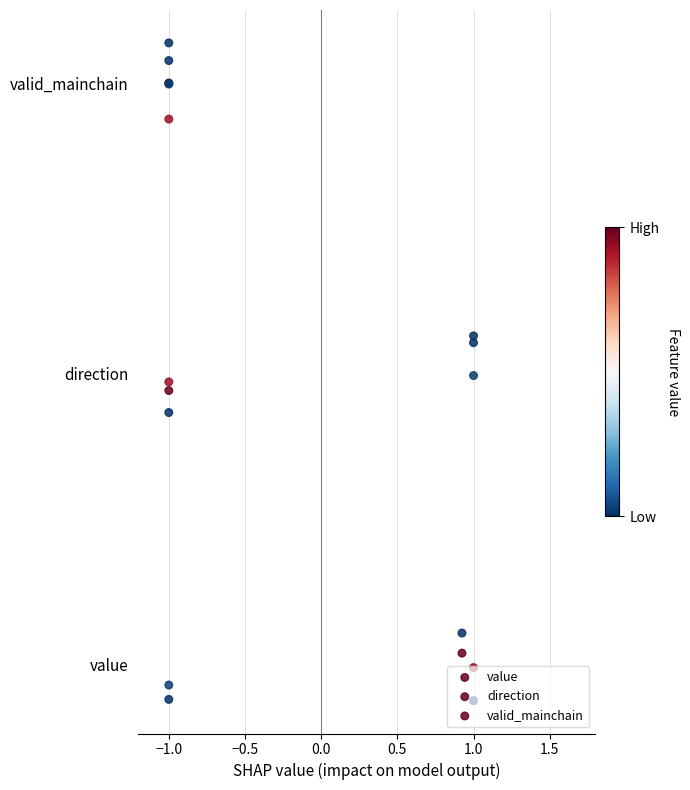

Which series contains the highest Y value?

valid_mainchain